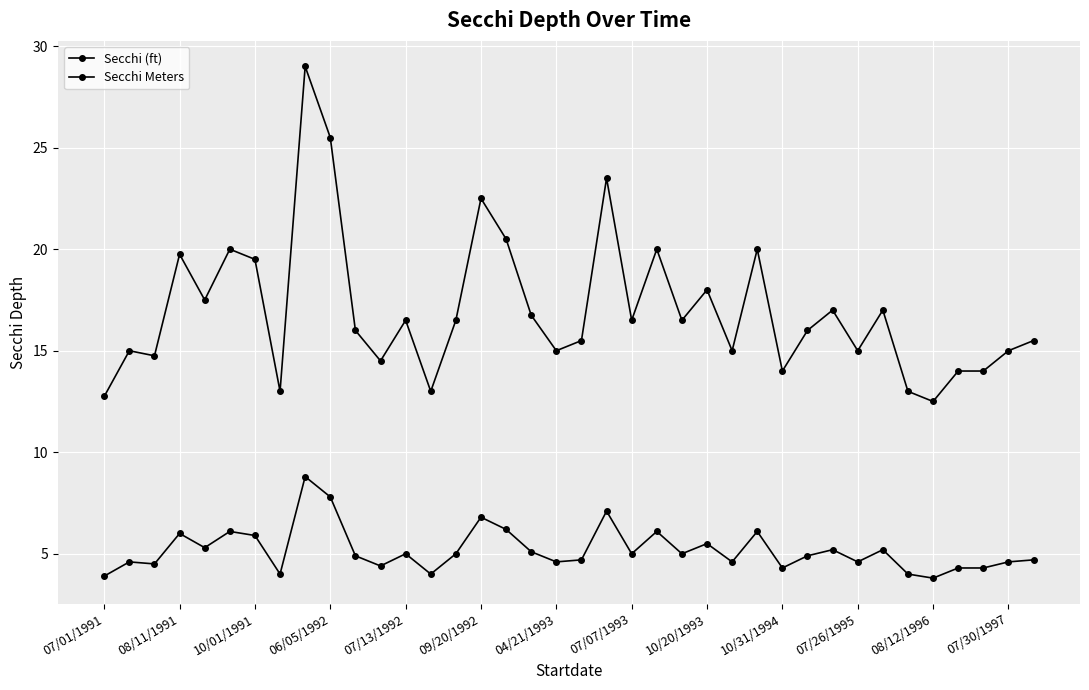

How many categories are shown in the chart?

38